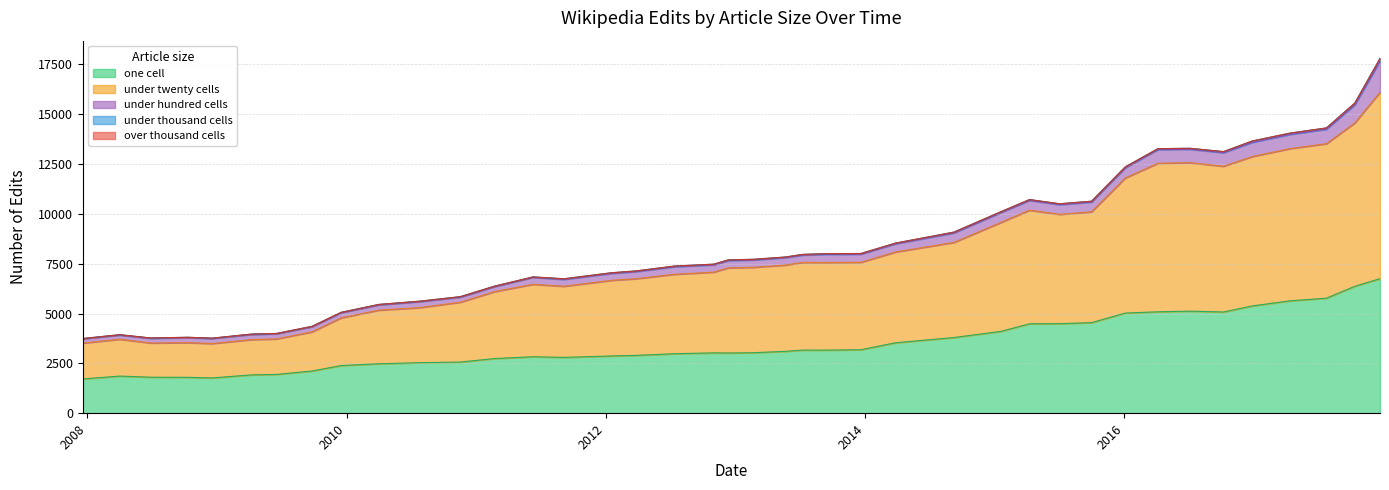

Does the chart display data point markers on the line(s)?

No